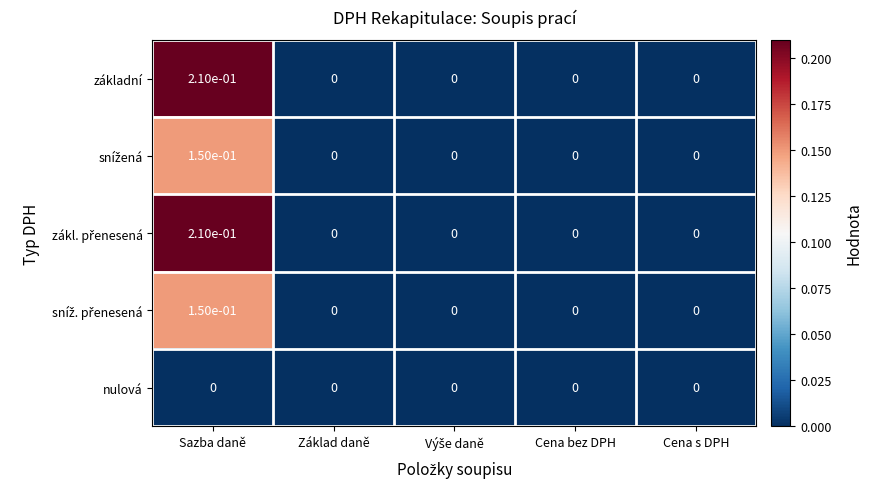

At which category is the sum across all series the highest?

Sazba daně